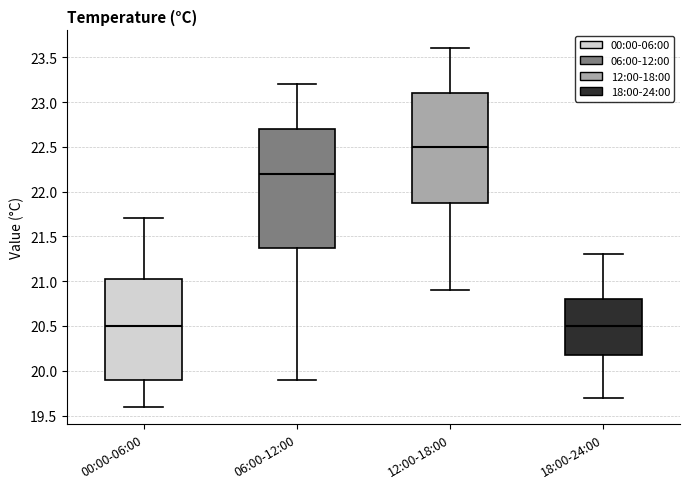

Where does the upper whisker of the box for 18:00-24:00 end on the y-axis? The values are not printed on the chart, so give them approximately, as read against the axis.

21.30